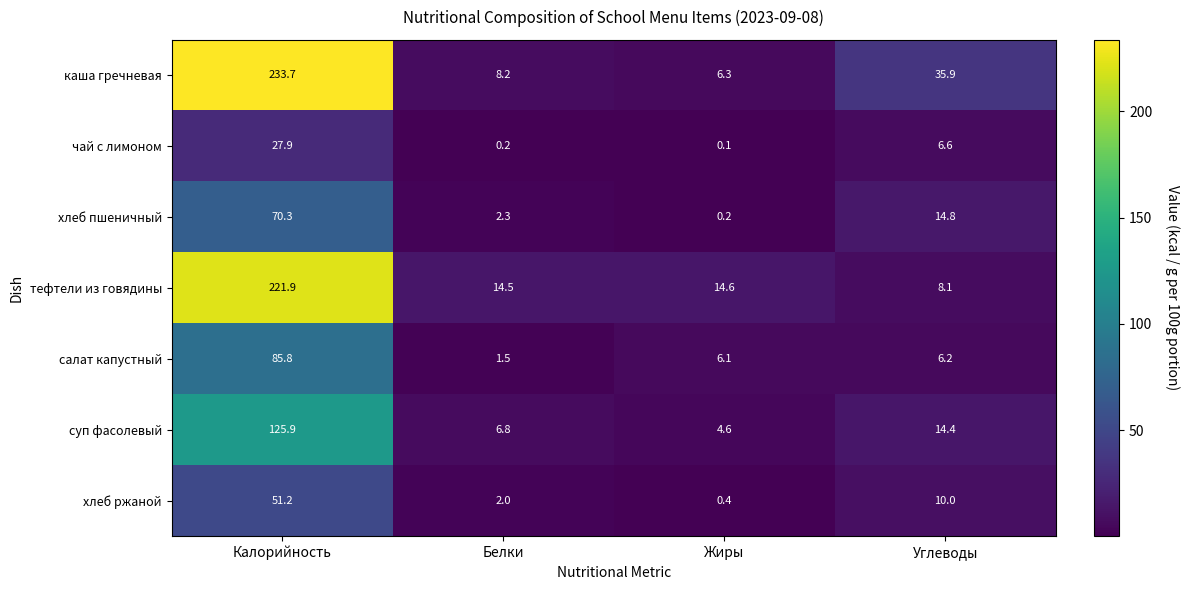

At which label does тефтели из говядины reach its peak?

Калорийность